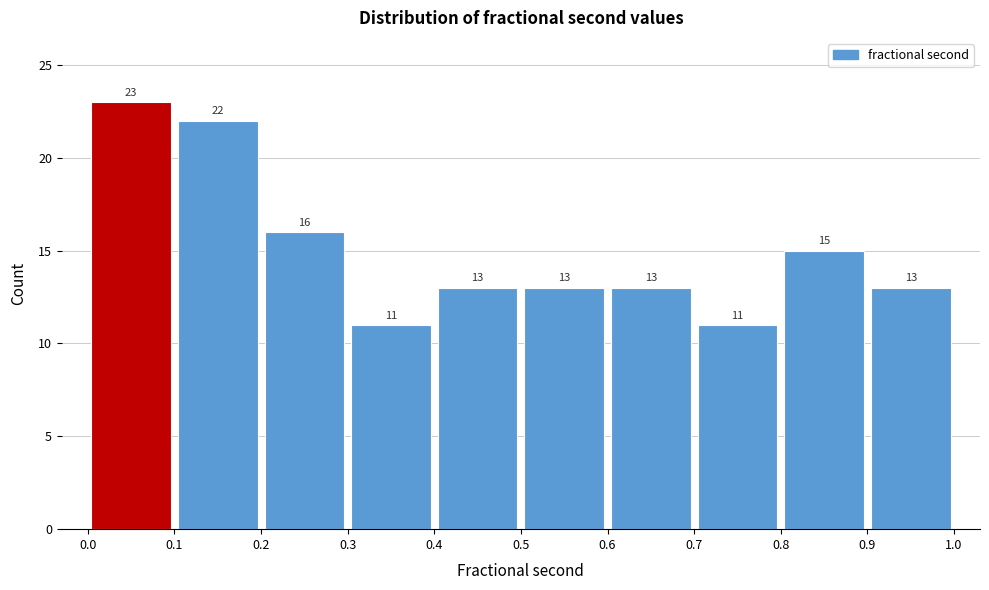

Over which range of the x-axis is the bar tallest?

0.0 to 0.1